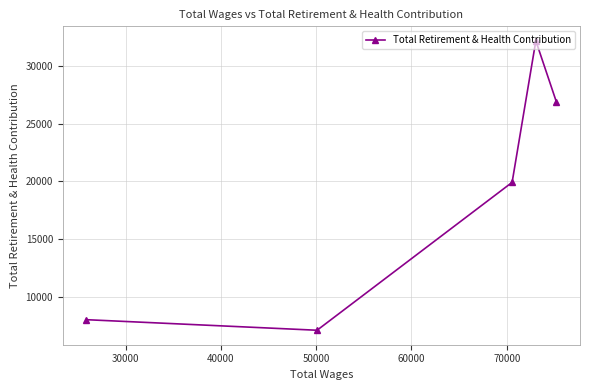

What is the average value?

18821